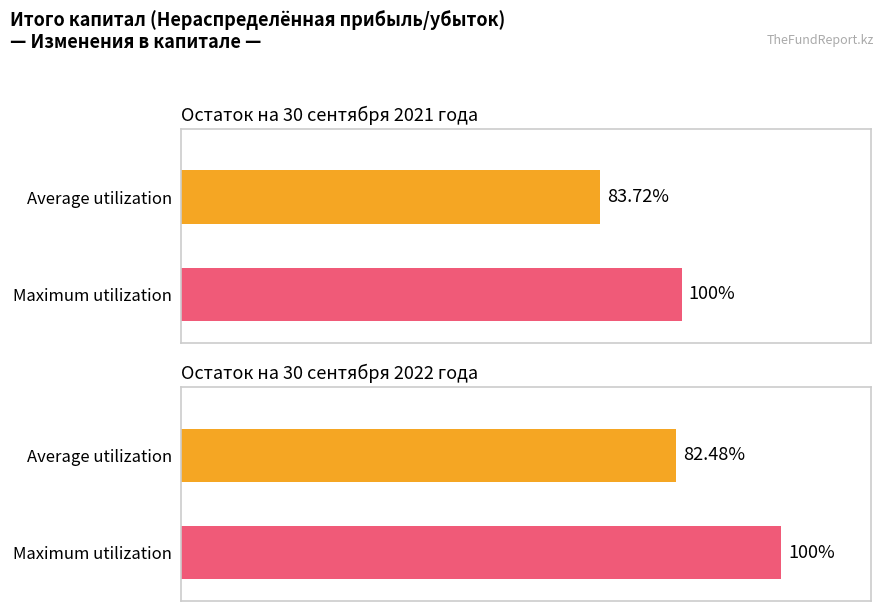

Are the bars horizontal?

Yes